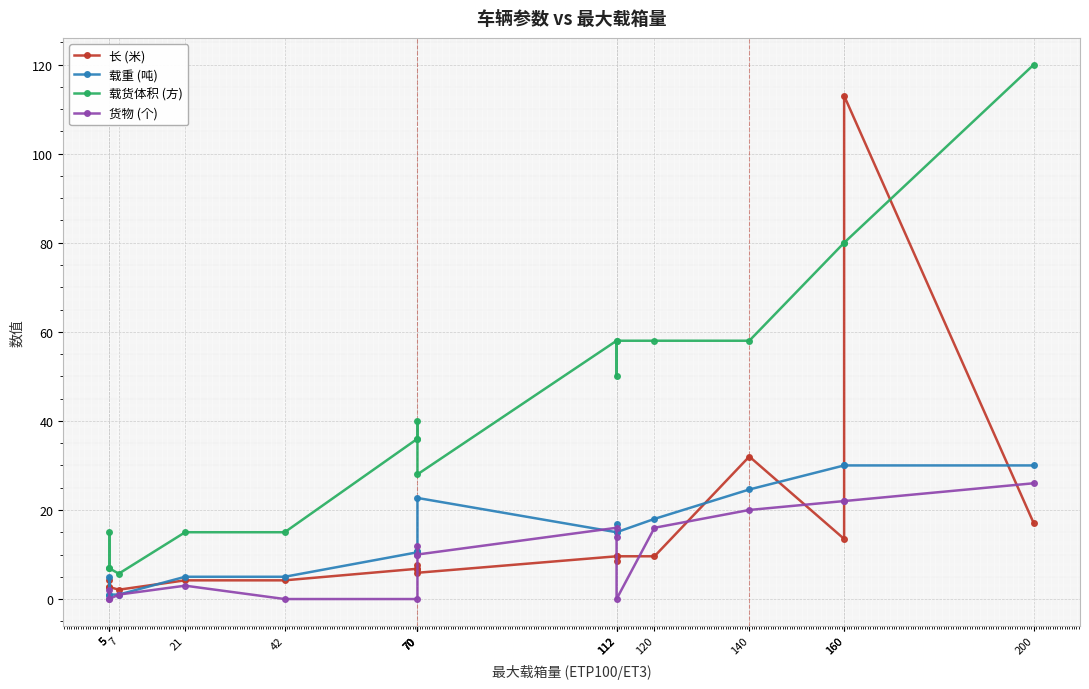

Which series changed the most between 7 and 160?

载货体积 (方)